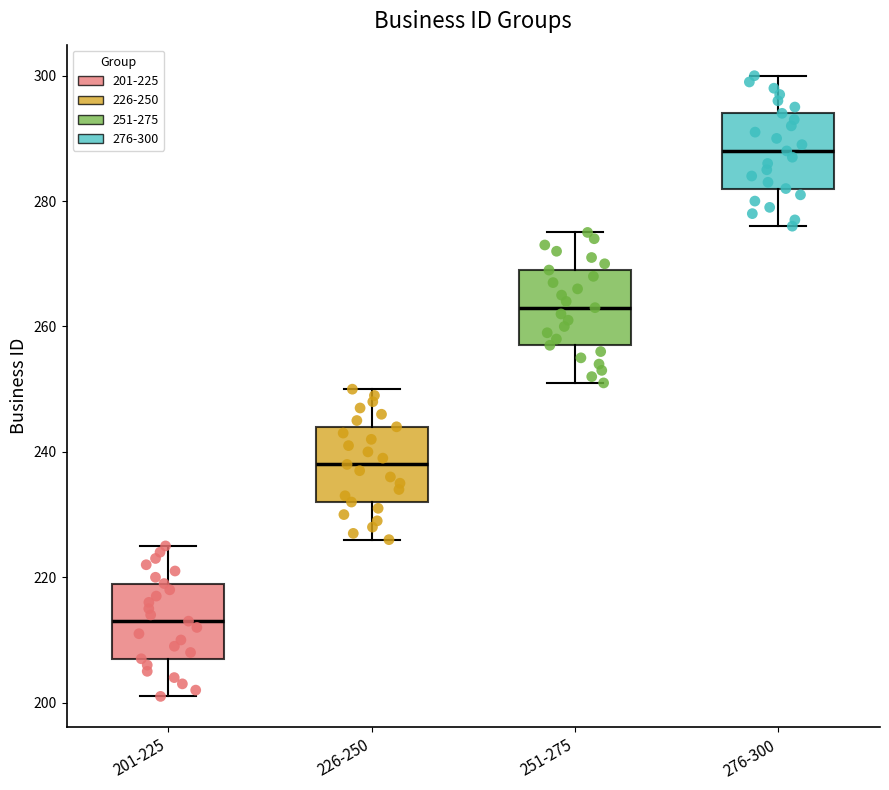

Where does the median line of the box for 251-275 sit on the y-axis? The values are not printed on the chart, so give them approximately, as read against the axis.

264